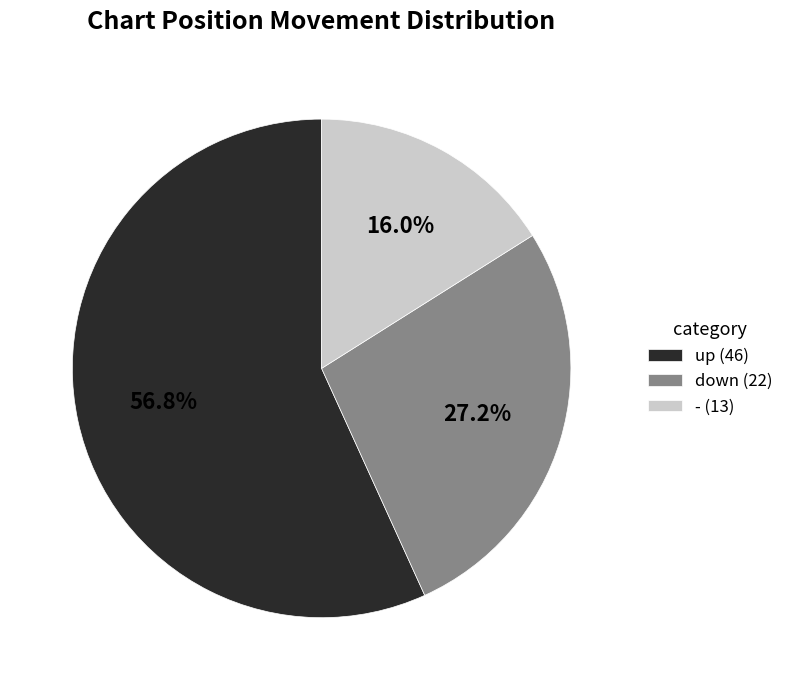

What percentage do up and down together represent?

84.0%